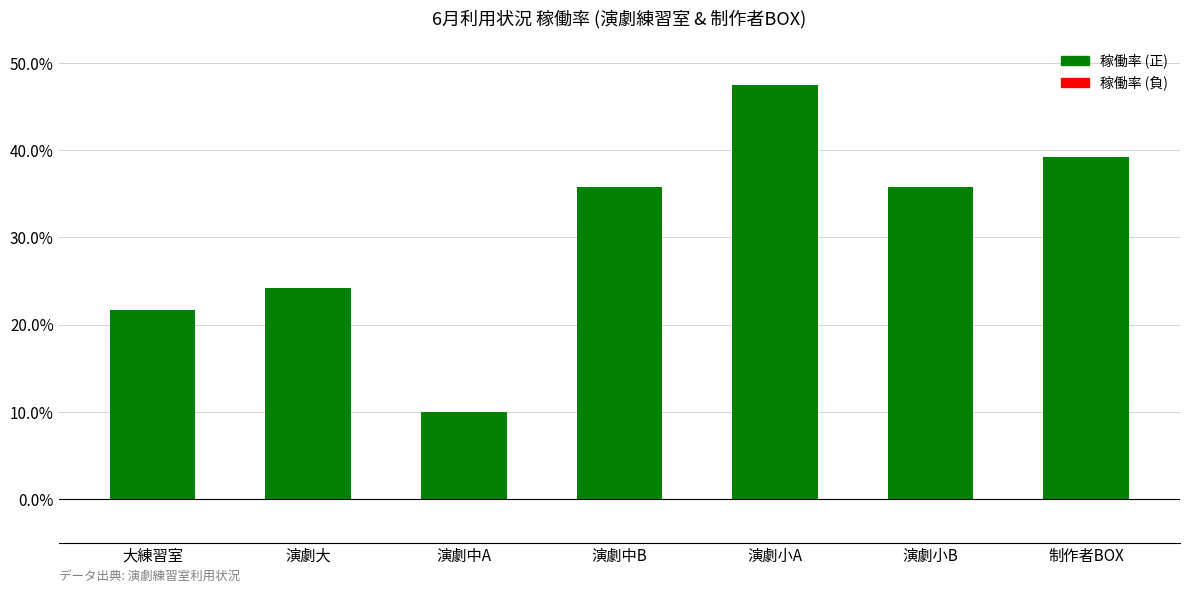

Reading left to right, list all the values displayed in this chart.

0.2	0.2	0.1	0.4	0.5	0.4	0.4